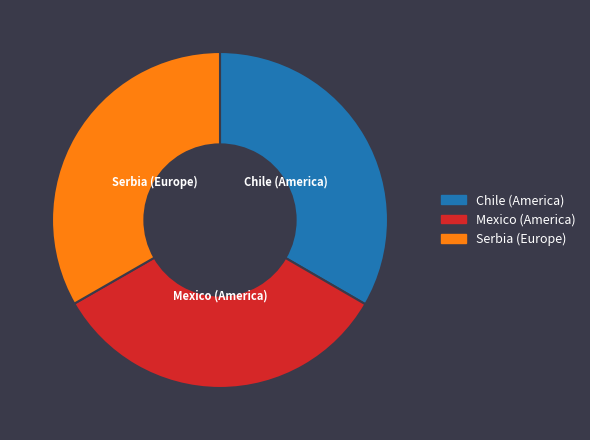

True or false: Chile (America) accounts for 33% of the total.

True